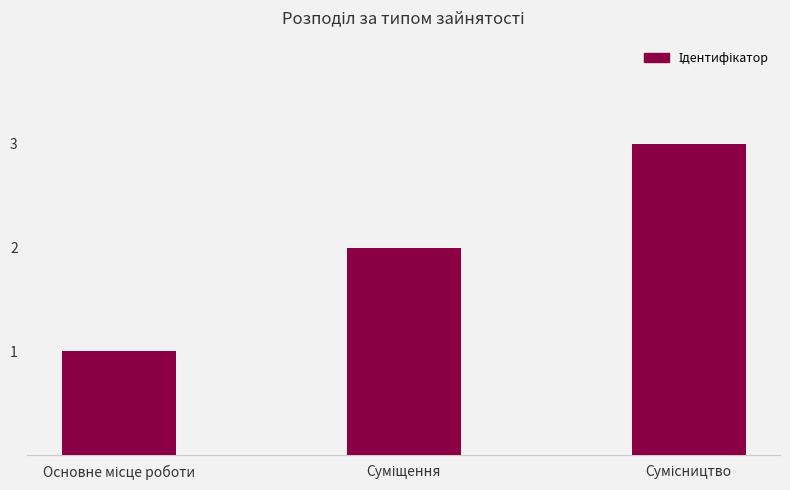

Reading right to left, extract all data points from this chart.

3	2	1